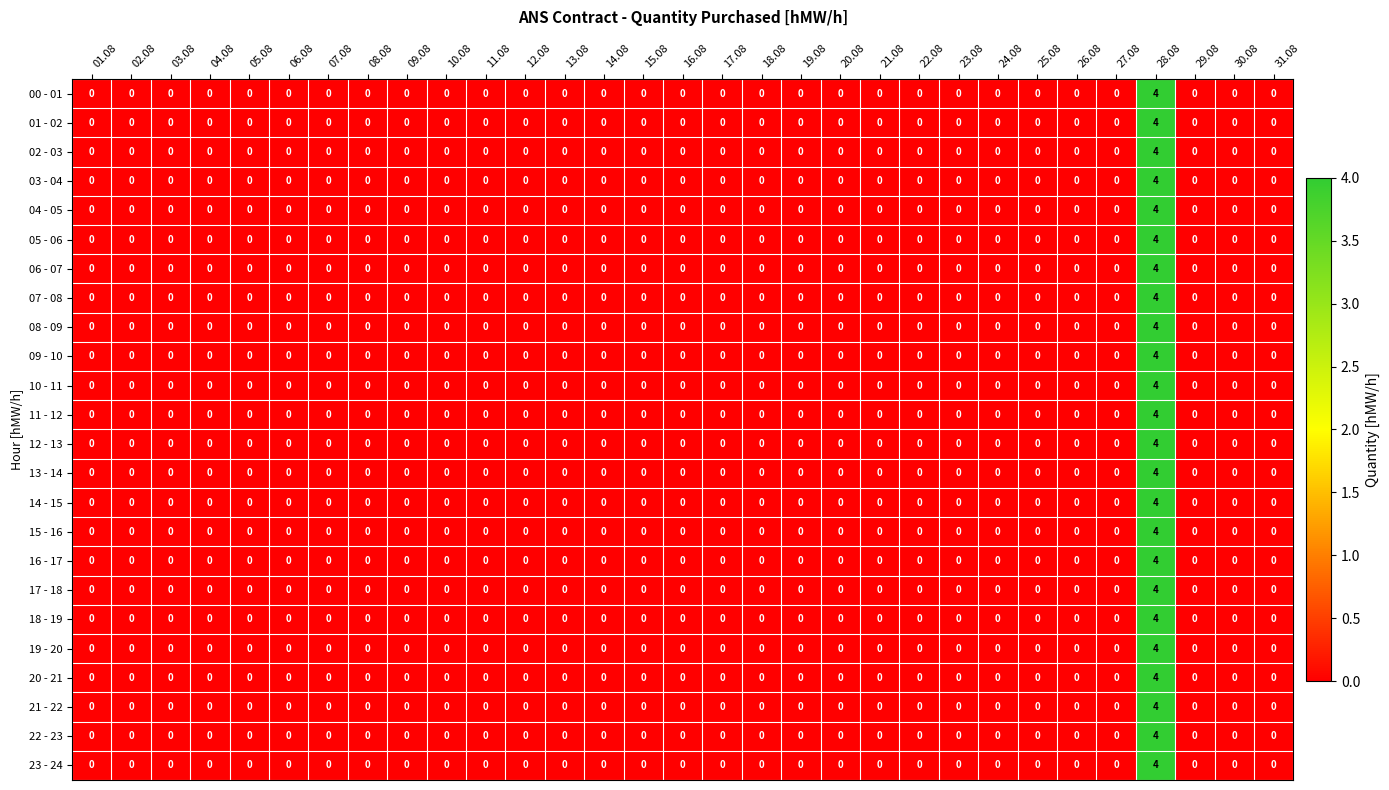

What is the difference between the maximum and minimum values in the 11 - 12 series?

4